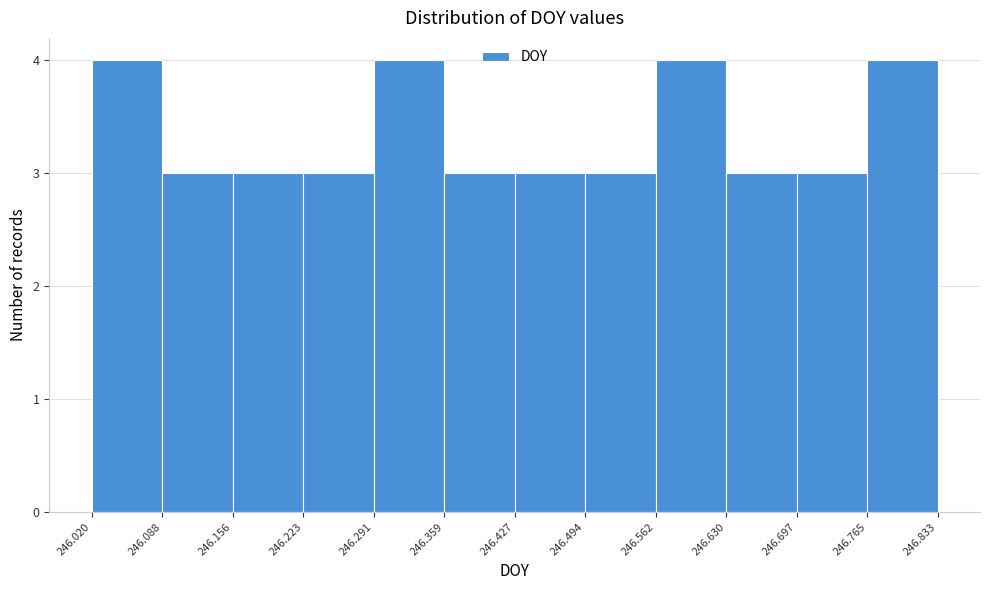

What is the height of the bar covering 246.765 to 246.833 on the x-axis? The values are not printed on the chart, so give them approximately, as read against the axis.

4